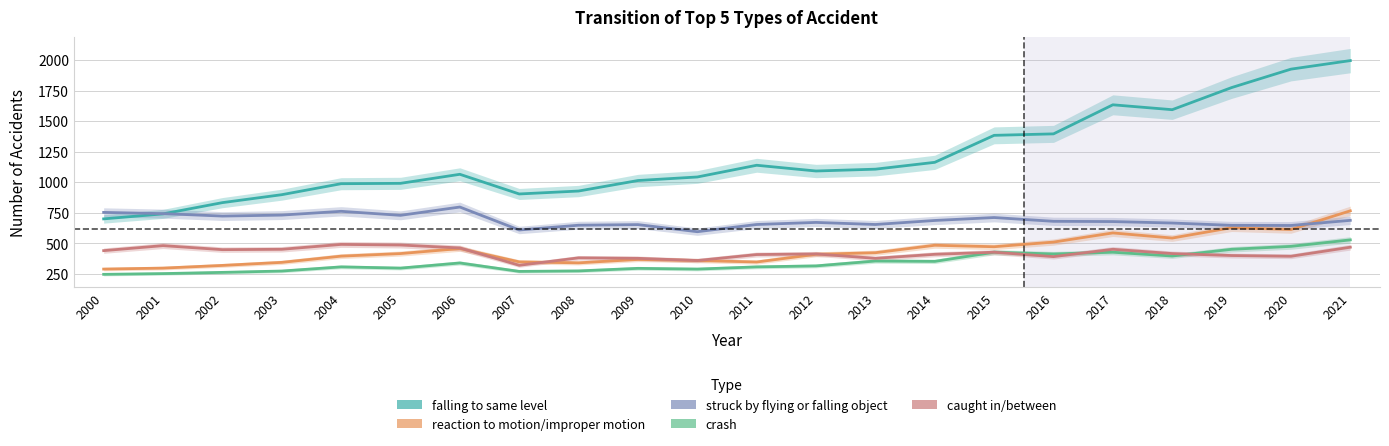

How many values in the falling to same level series are below 1091?

11